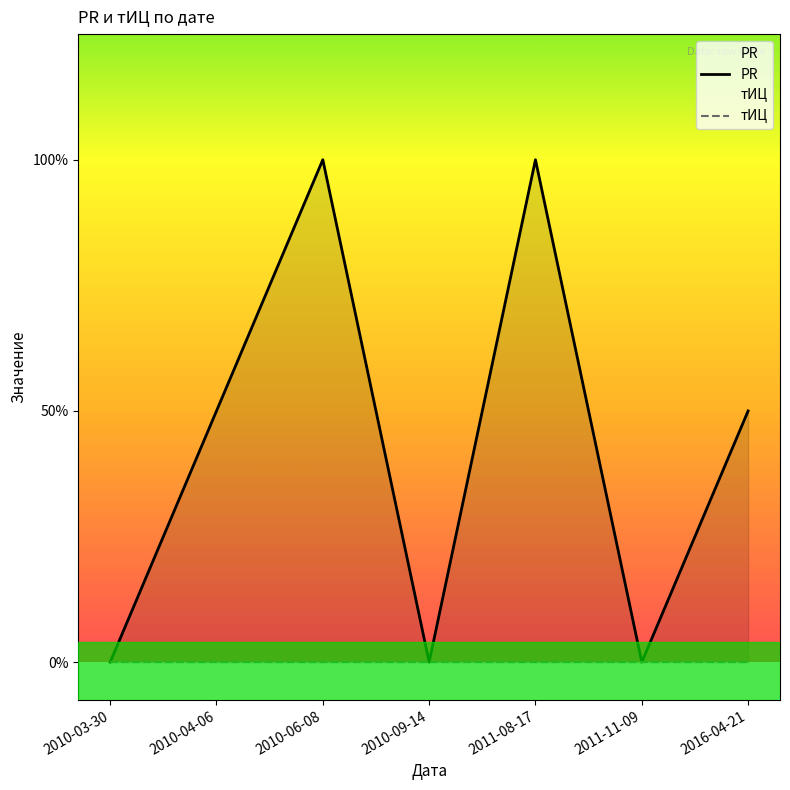

How many values in the PR series are below 1?

3